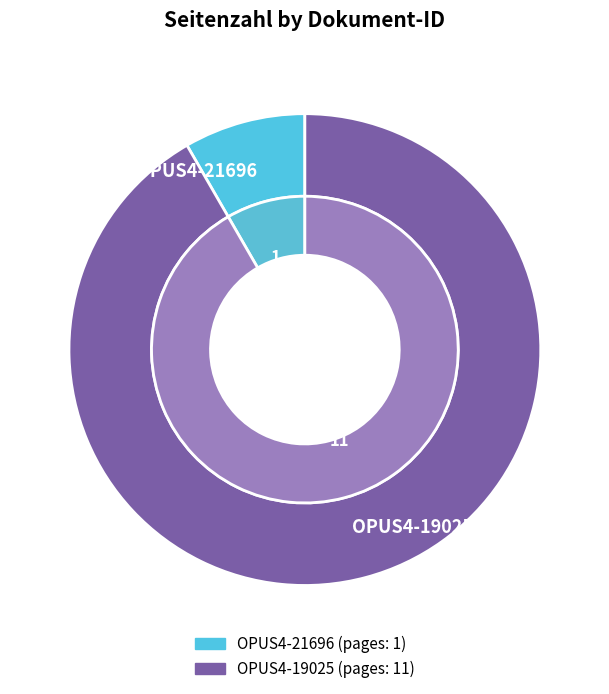

What is the smallest slice in the pie chart?

OPUS4-21696